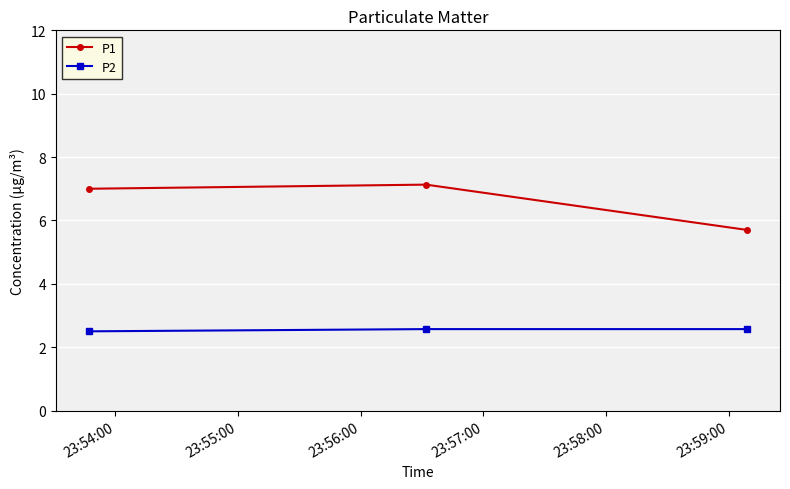

At how many categories does at least one series exceed 5?

3